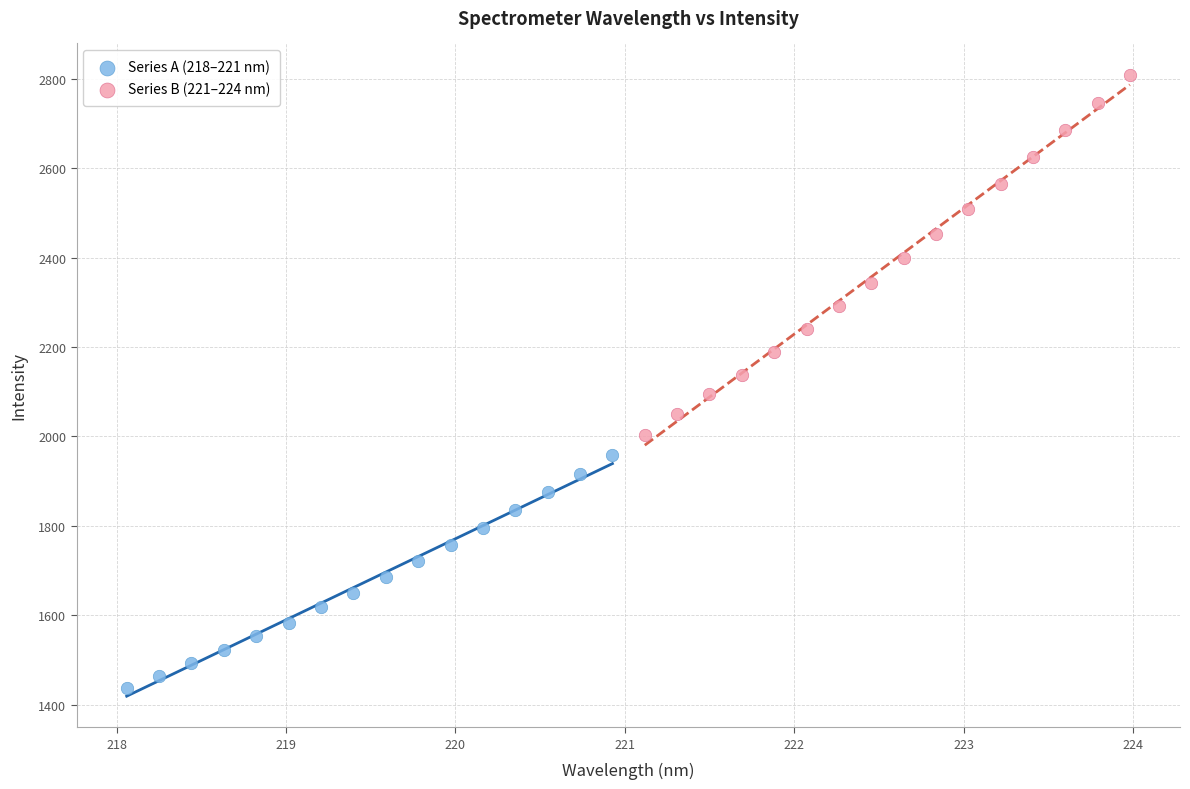

Which series reaches the minimum Y coordinate?

Series A (218–221 nm)